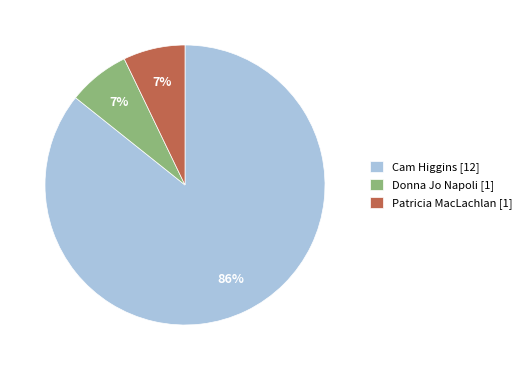

Which has a higher value, Patricia MacLachlan [1] or Cam Higgins [12]?

Cam Higgins [12]